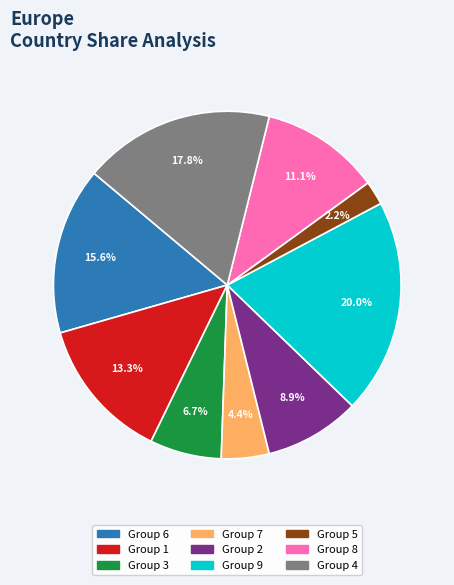

Is there any slice that represents more than half of the pie?

No